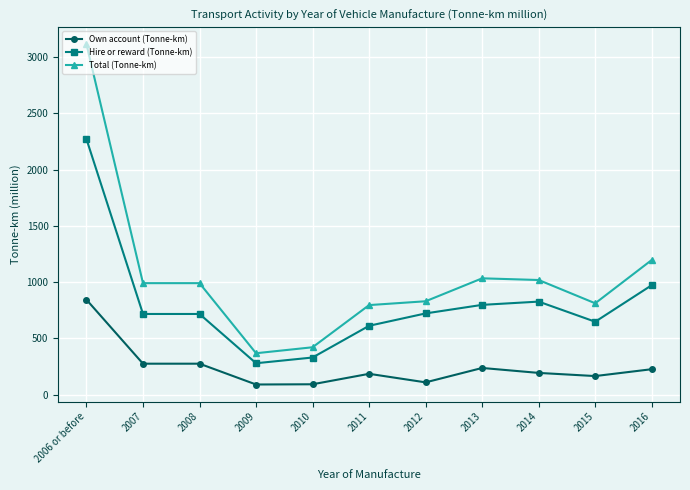

True or false: Own account (Tonne-km) and Hire or reward (Tonne-km) intersect in this chart.

False